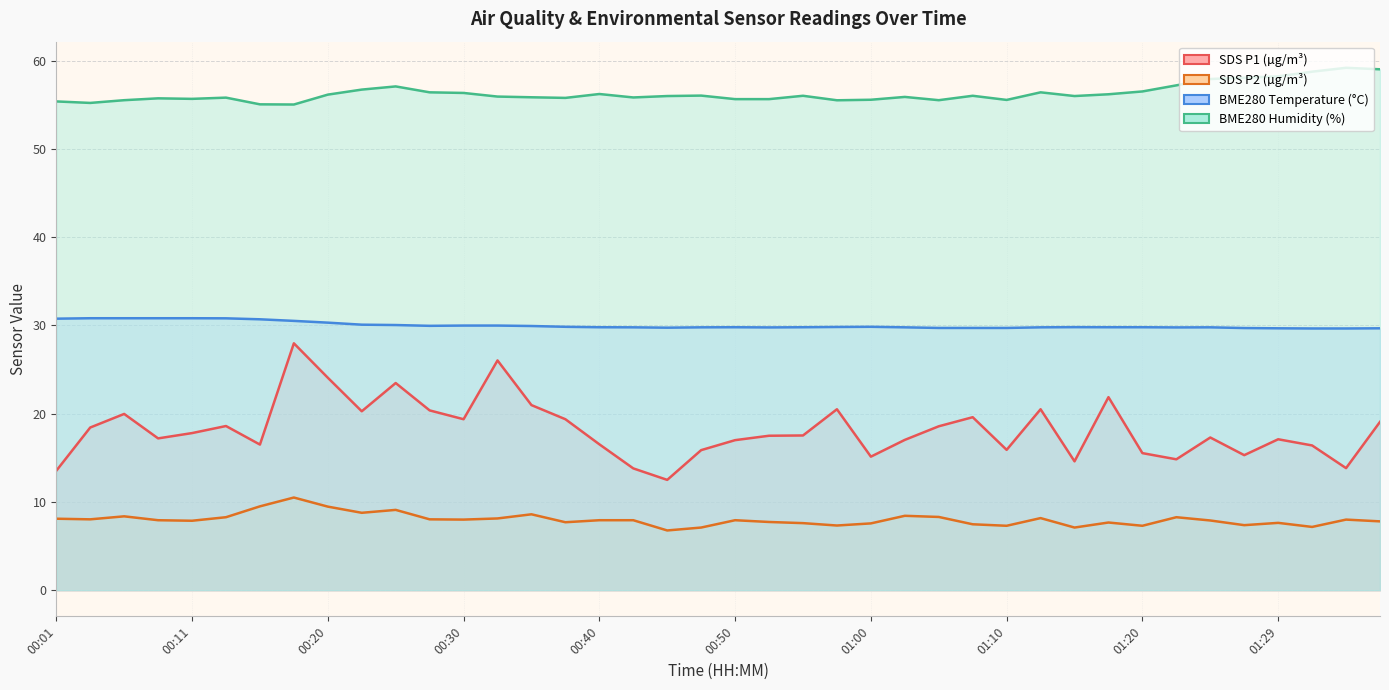

What is the sum of all SDS_P2 values?

320.1